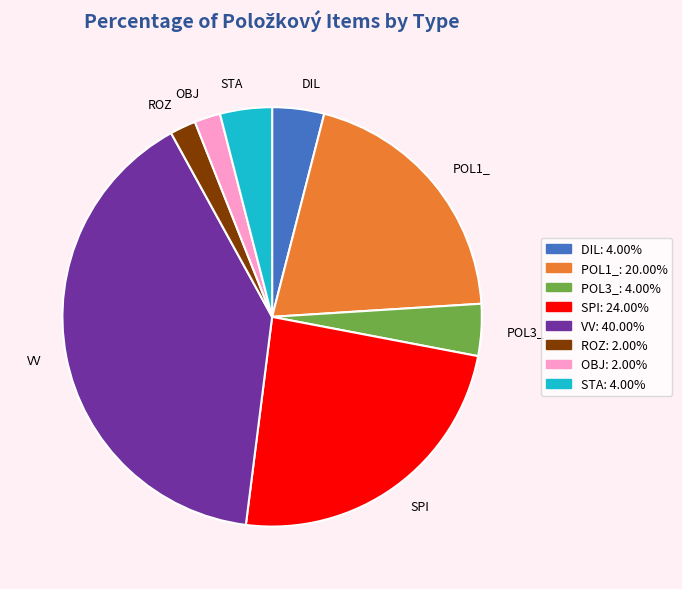

The ROZ slice represents 10% of the pie. True or false?

False